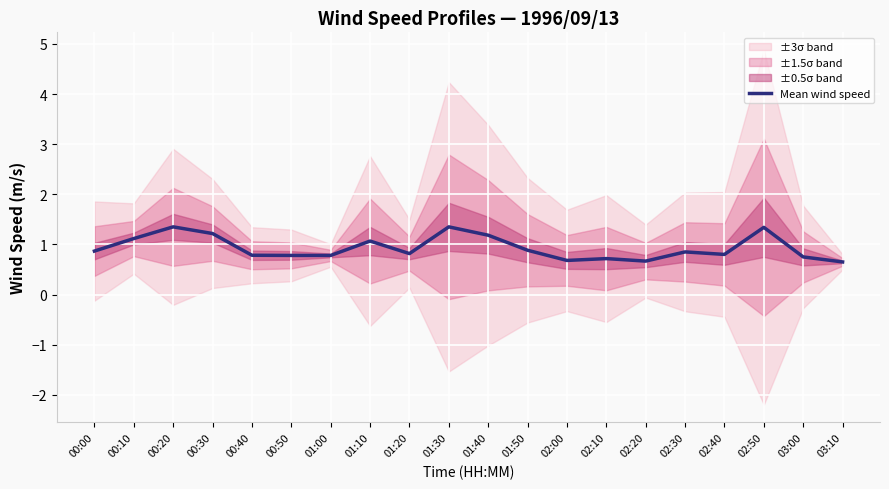

How many points are lower than both their immediate neighbors (excluding endpoints)?

4